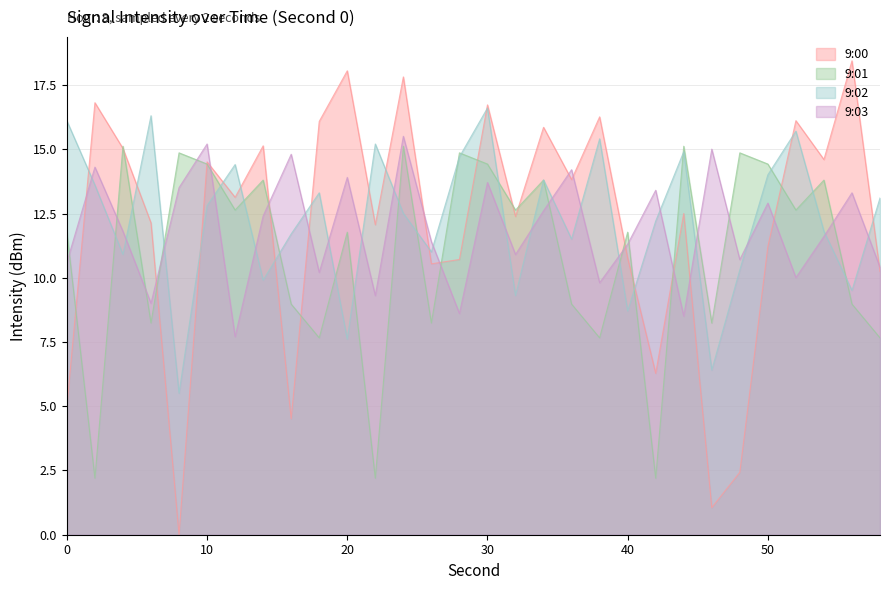

Reading left to right, what are all the values shown in this chart?

9:00: 5.0	16.8	15.0	12.1	0.0	14.5	13.1	15.1	4.5	16.1	18.1	12.1	17.8	10.5	10.7	16.7	12.4	15.9	13.8	16.3	10.8	6.3	12.5	1.1	2.4	11.2	16.1	14.6	18.4	10.2
9:01: 11.8	2.2	15.1	8.2	14.9	14.4	12.6	13.8	9.0	7.7	11.8	2.2	15.1	8.2	14.9	14.4	12.6	13.8	9.0	7.7	11.8	2.2	15.1	8.2	14.9	14.4	12.6	13.8	9.0	7.7
9:02: 16.1	13.6	10.9	16.3	5.5	12.8	14.4	9.9	11.7	13.3	7.6	15.2	12.5	11.0	14.7	16.6	9.3	13.8	11.5	15.4	8.7	12.2	14.9	6.4	10.3	14.0	15.7	11.8	9.5	13.1
9:03: 10.6	14.3	11.8	9.0	13.5	15.2	7.7	12.4	14.8	10.2	13.9	9.3	15.5	11.4	8.6	13.7	10.9	12.6	14.2	9.8	11.3	13.4	8.5	15.0	10.7	12.9	10.0	11.6	13.3	10.4